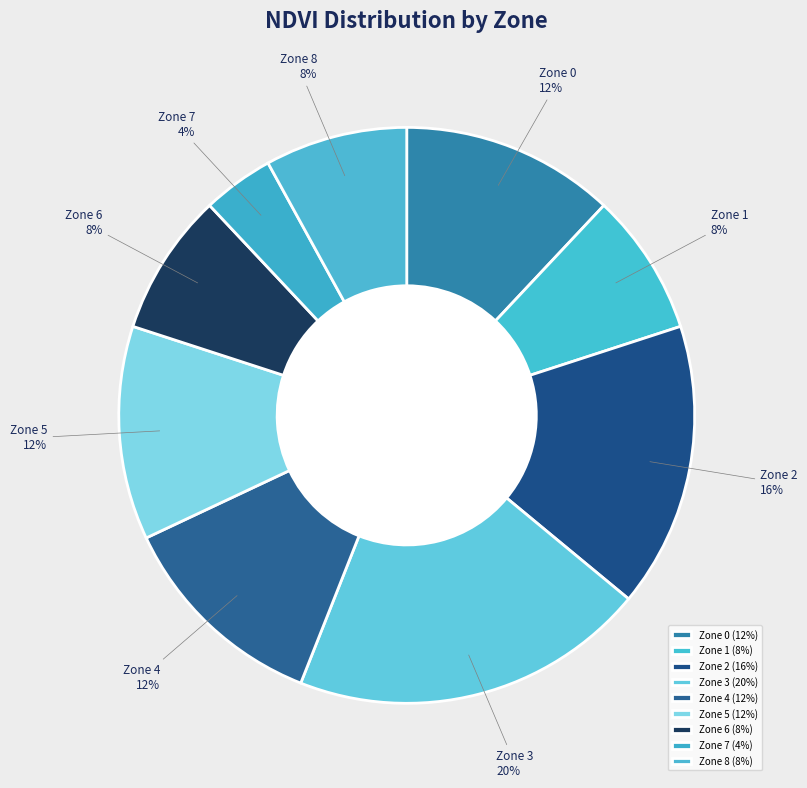

What percentage is the Zone 2 slice, to the nearest percent?

16%